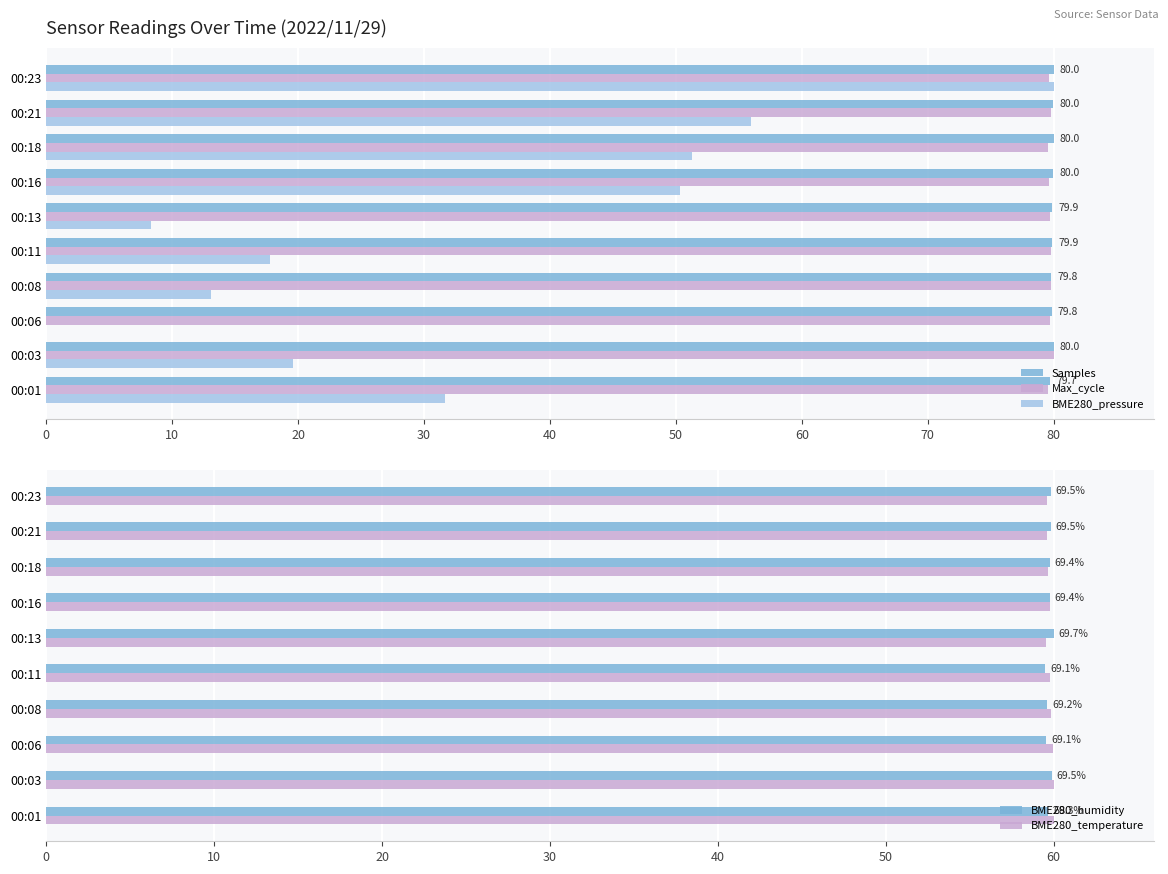

True or false: Samples has a value of 79.7 at 00:01.

True